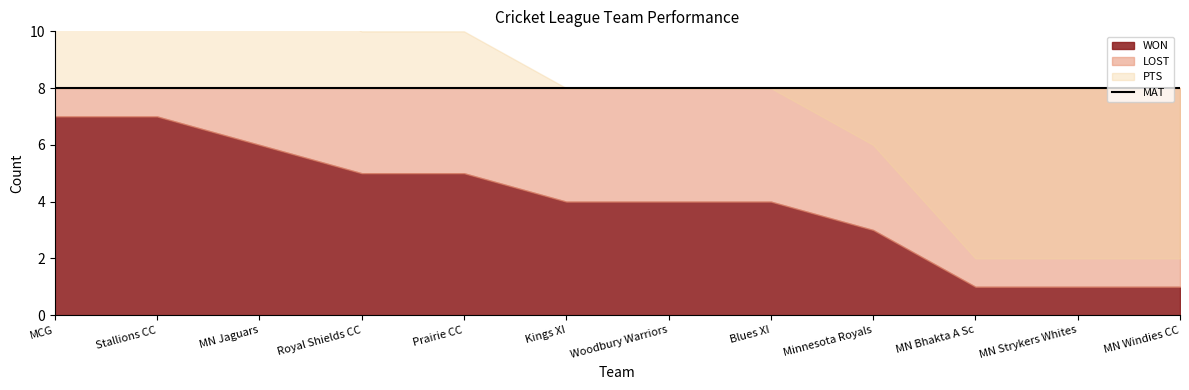

How many lines are shown in the chart?

4